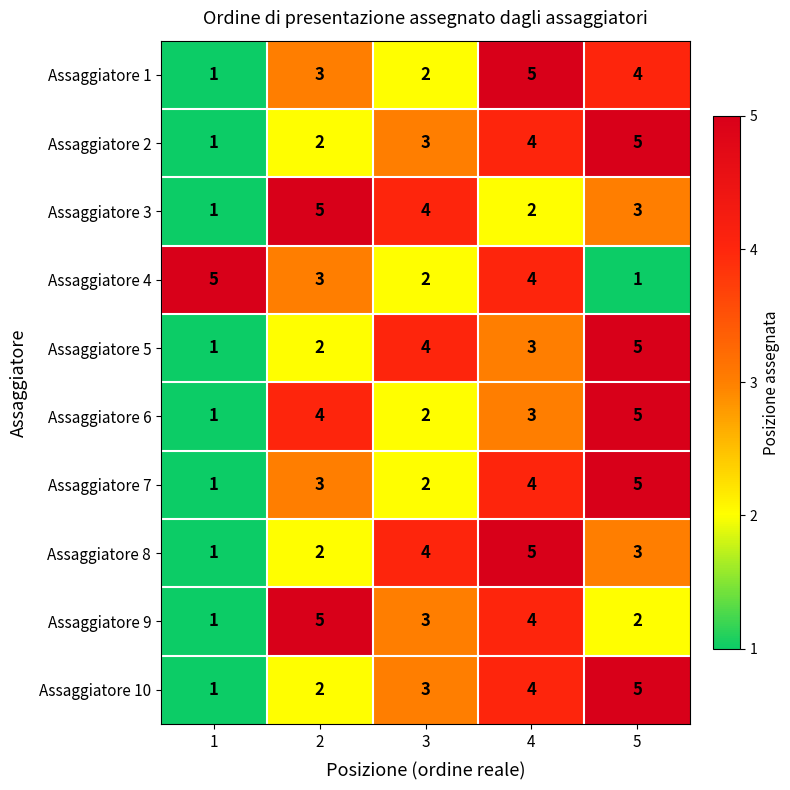

At how many categories does at least one series exceed 1?

5